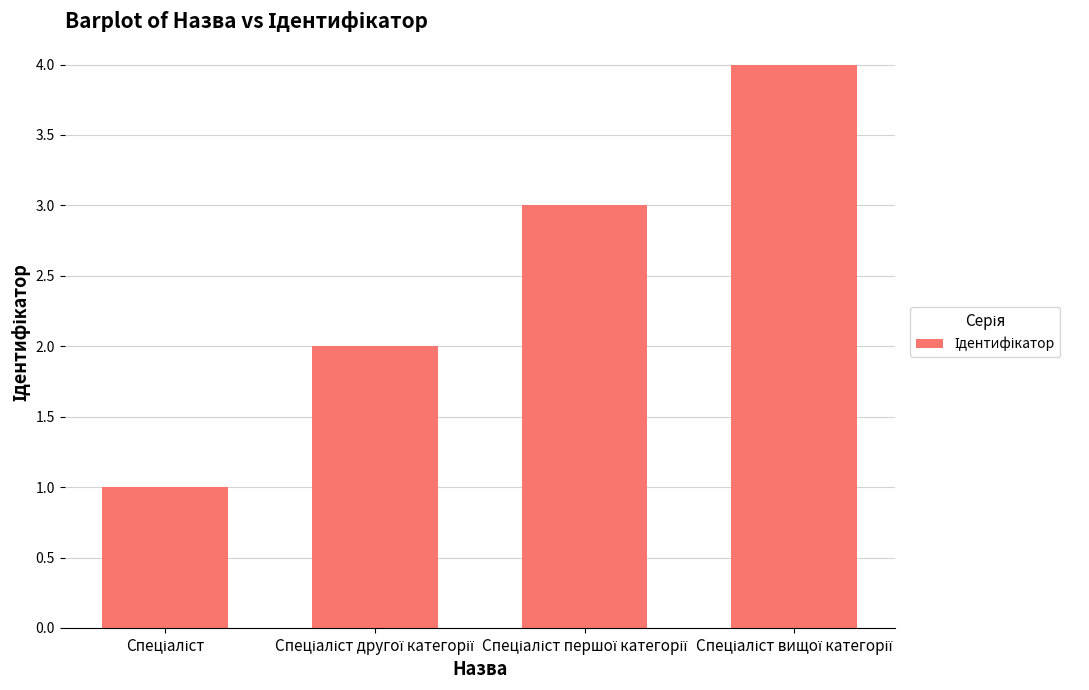

What is the difference between the maximum and minimum values?

3